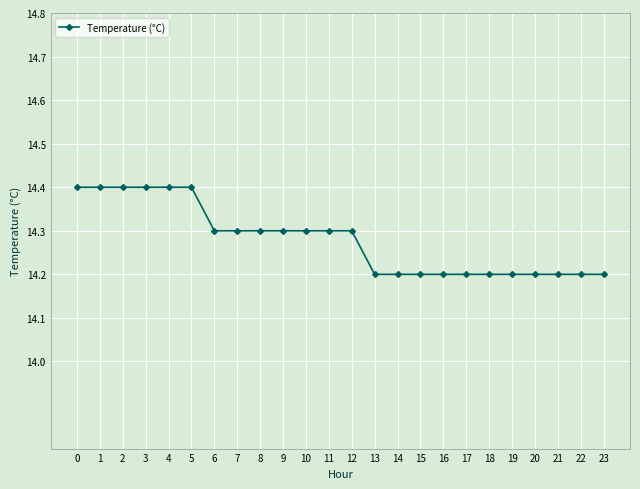

How many values are between 14 and 15?

24